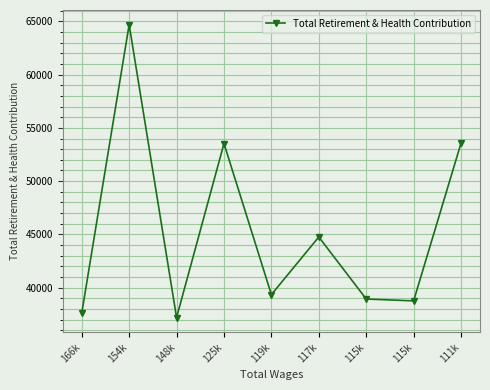

What is the label of the 8th point from the left?

115k